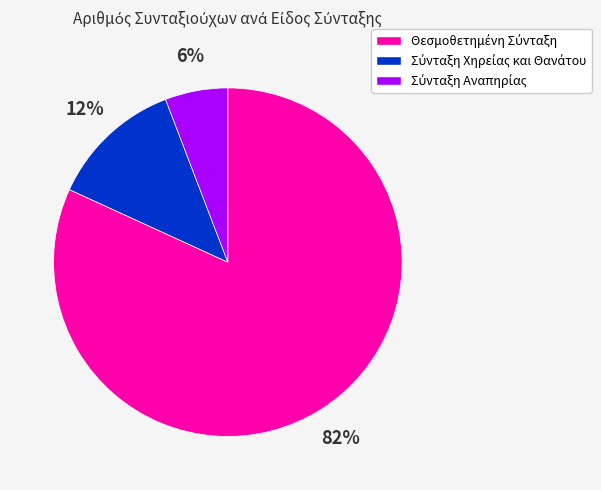

Is there any slice that represents more than half of the pie?

Yes